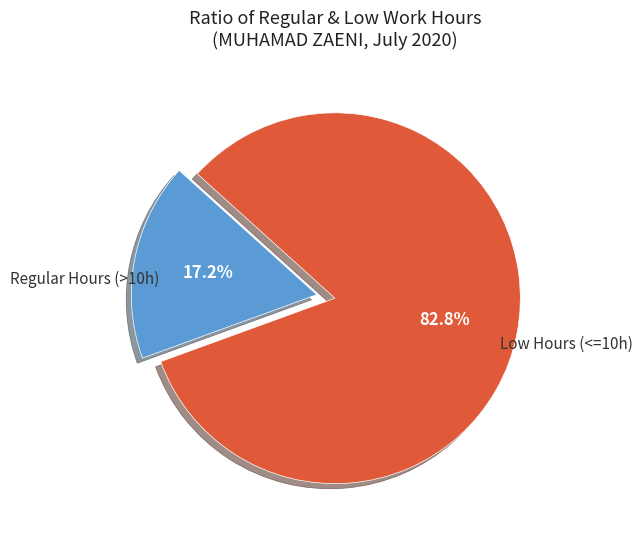

Is there any slice that represents more than half of the pie?

Yes